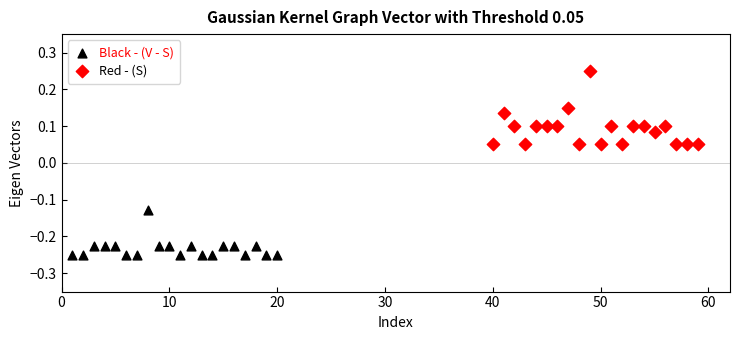

Which series contains the highest Y value?

Red - (S)